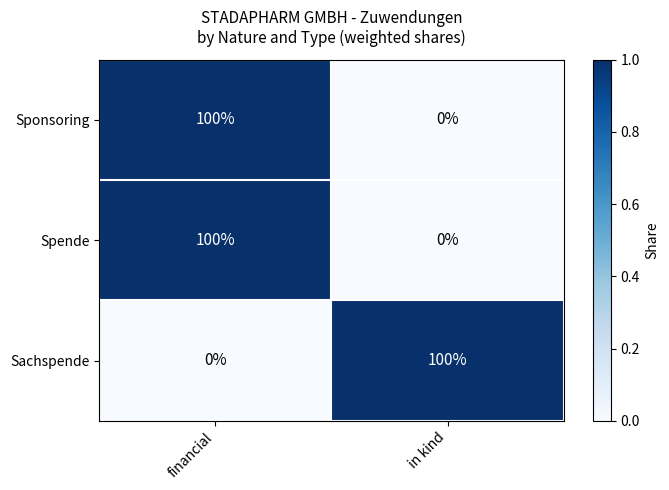

At which label does Spende reach its minimum?

in kind